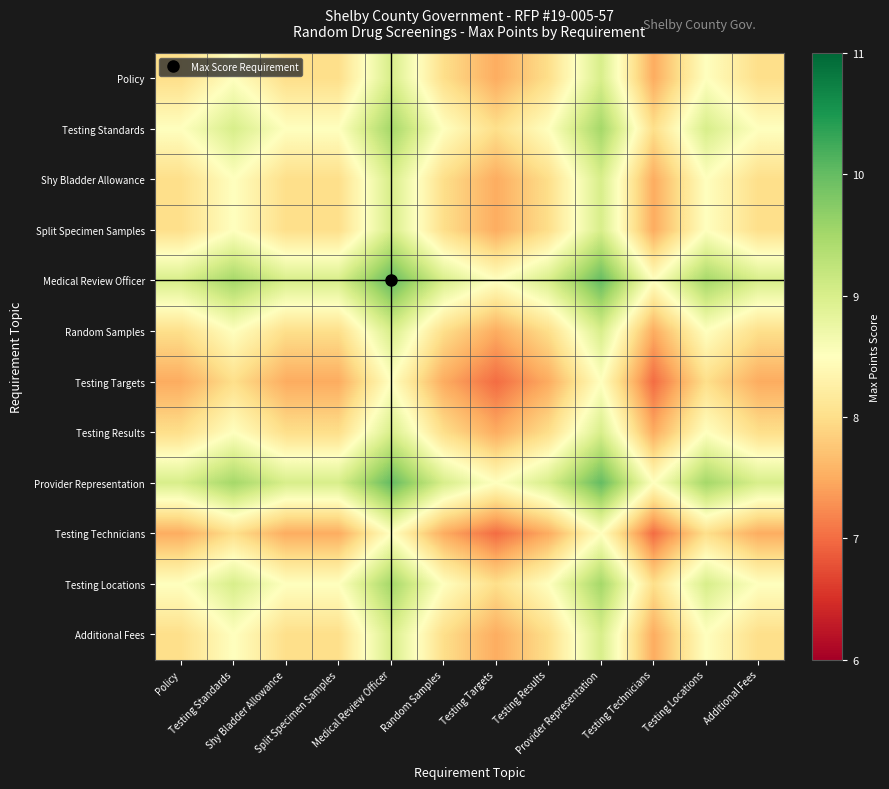

Reading right to left, list all the values displayed in this chart.

Policy: Additional Fees=8.0	Testing Locations=8.5	Testing Technicians=7.5	Provider Representation=9.0	Testing Results=8.0	Testing Targets=7.5	Random Samples=8.0	Medical Review Officer=9.0	Split Specimen Samples=8.0	Shy Bladder Allowance=8.0	Testing Standards=8.5	Policy=8.0
Testing Standards: Additional Fees=8.5	Testing Locations=9.0	Testing Technicians=8.0	Provider Representation=9.5	Testing Results=8.5	Testing Targets=8.0	Random Samples=8.5	Medical Review Officer=9.5	Split Specimen Samples=8.5	Shy Bladder Allowance=8.5	Testing Standards=9.0	Policy=8.5
Shy Bladder Allowance: Additional Fees=8.0	Testing Locations=8.5	Testing Technicians=7.5	Provider Representation=9.0	Testing Results=8.0	Testing Targets=7.5	Random Samples=8.0	Medical Review Officer=9.0	Split Specimen Samples=8.0	Shy Bladder Allowance=8.0	Testing Standards=8.5	Policy=8.0
Split Specimen Samples: Additional Fees=8.0	Testing Locations=8.5	Testing Technicians=7.5	Provider Representation=9.0	Testing Results=8.0	Testing Targets=7.5	Random Samples=8.0	Medical Review Officer=9.0	Split Specimen Samples=8.0	Shy Bladder Allowance=8.0	Testing Standards=8.5	Policy=8.0
Medical Review Officer: Additional Fees=9.0	Testing Locations=9.5	Testing Technicians=8.5	Provider Representation=10.0	Testing Results=9.0	Testing Targets=8.5	Random Samples=9.0	Medical Review Officer=10.0	Split Specimen Samples=9.0	Shy Bladder Allowance=9.0	Testing Standards=9.5	Policy=9.0
Random Samples: Additional Fees=8.0	Testing Locations=8.5	Testing Technicians=7.5	Provider Representation=9.0	Testing Results=8.0	Testing Targets=7.5	Random Samples=8.0	Medical Review Officer=9.0	Split Specimen Samples=8.0	Shy Bladder Allowance=8.0	Testing Standards=8.5	Policy=8.0
Testing Targets: Additional Fees=7.5	Testing Locations=8.0	Testing Technicians=7.0	Provider Representation=8.5	Testing Results=7.5	Testing Targets=7.0	Random Samples=7.5	Medical Review Officer=8.5	Split Specimen Samples=7.5	Shy Bladder Allowance=7.5	Testing Standards=8.0	Policy=7.5
Testing Results: Additional Fees=8.0	Testing Locations=8.5	Testing Technicians=7.5	Provider Representation=9.0	Testing Results=8.0	Testing Targets=7.5	Random Samples=8.0	Medical Review Officer=9.0	Split Specimen Samples=8.0	Shy Bladder Allowance=8.0	Testing Standards=8.5	Policy=8.0
Provider Representation: Additional Fees=9.0	Testing Locations=9.5	Testing Technicians=8.5	Provider Representation=10.0	Testing Results=9.0	Testing Targets=8.5	Random Samples=9.0	Medical Review Officer=10.0	Split Specimen Samples=9.0	Shy Bladder Allowance=9.0	Testing Standards=9.5	Policy=9.0
Testing Technicians: Additional Fees=7.5	Testing Locations=8.0	Testing Technicians=7.0	Provider Representation=8.5	Testing Results=7.5	Testing Targets=7.0	Random Samples=7.5	Medical Review Officer=8.5	Split Specimen Samples=7.5	Shy Bladder Allowance=7.5	Testing Standards=8.0	Policy=7.5
Testing Locations: Additional Fees=8.5	Testing Locations=9.0	Testing Technicians=8.0	Provider Representation=9.5	Testing Results=8.5	Testing Targets=8.0	Random Samples=8.5	Medical Review Officer=9.5	Split Specimen Samples=8.5	Shy Bladder Allowance=8.5	Testing Standards=9.0	Policy=8.5
Additional Fees: Additional Fees=8.0	Testing Locations=8.5	Testing Technicians=7.5	Provider Representation=9.0	Testing Results=8.0	Testing Targets=7.5	Random Samples=8.0	Medical Review Officer=9.0	Split Specimen Samples=8.0	Shy Bladder Allowance=8.0	Testing Standards=8.5	Policy=8.0